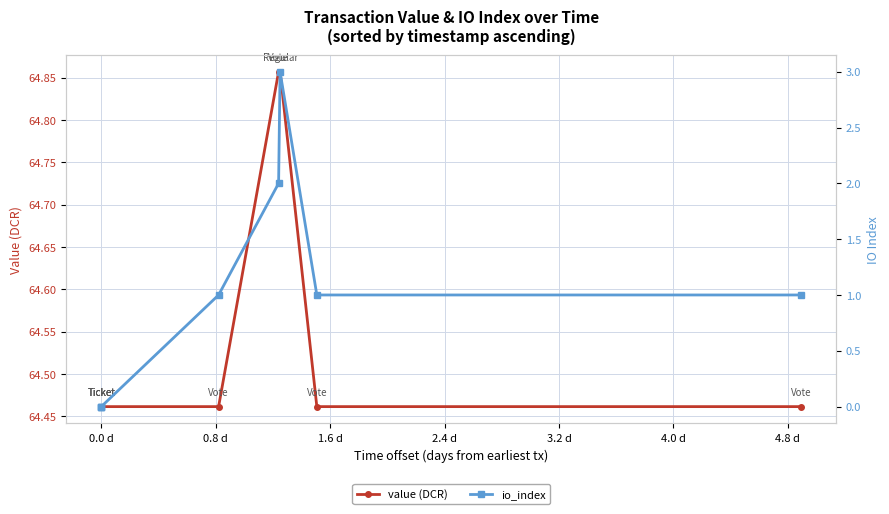

How many categories are shown in the chart?

8